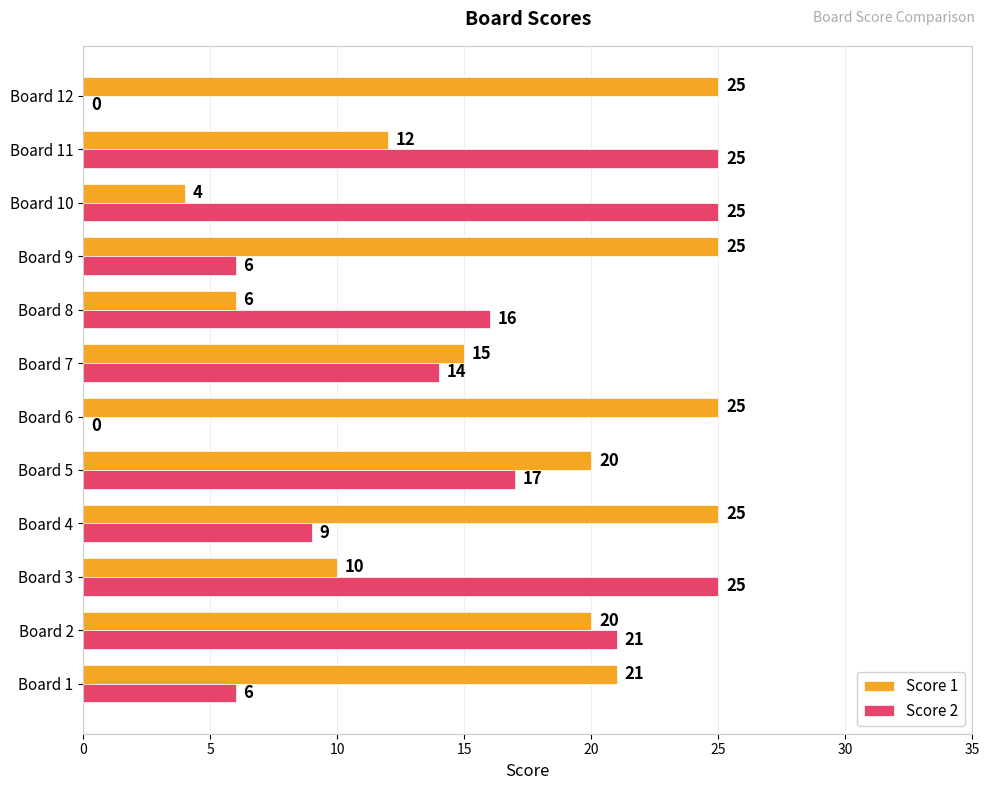

Which series has the widest spread of values?

Score 2